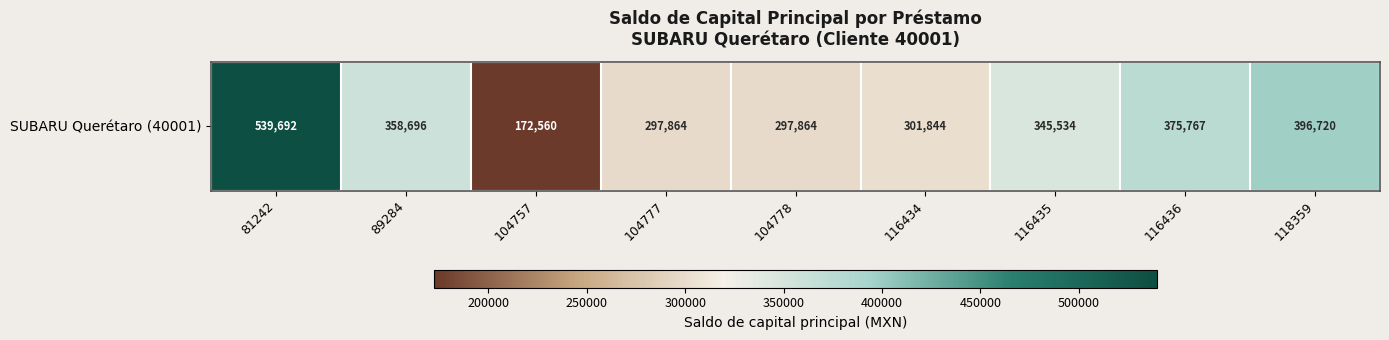

How many distinct data groups are displayed?

1